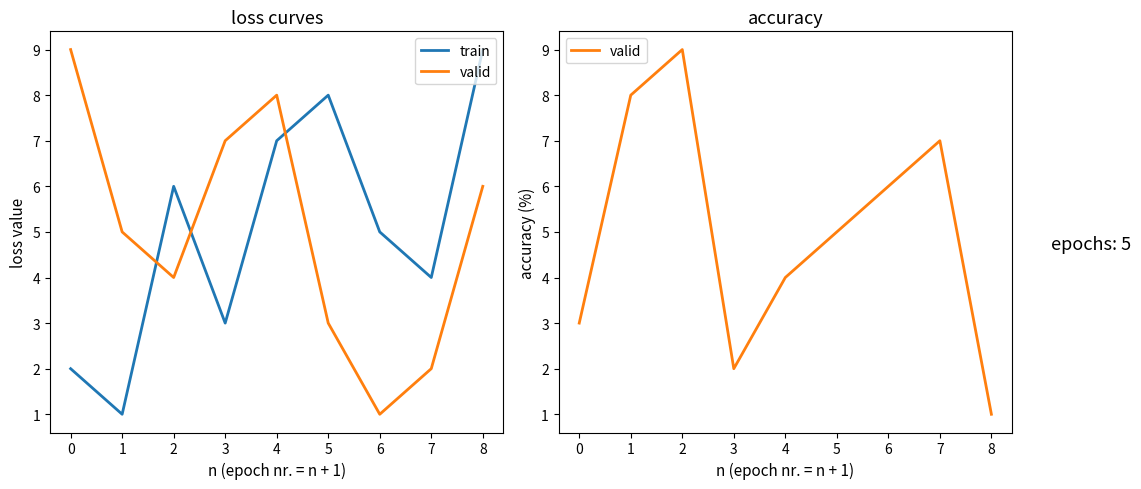

How many values in the valid series are below 5?

4